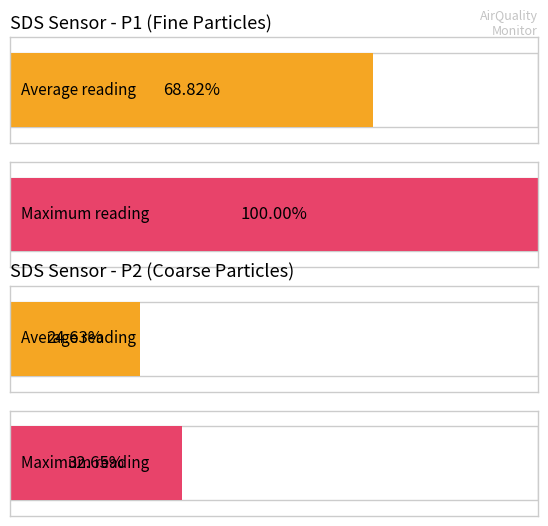

Between -52 and -52, which is larger?

-52